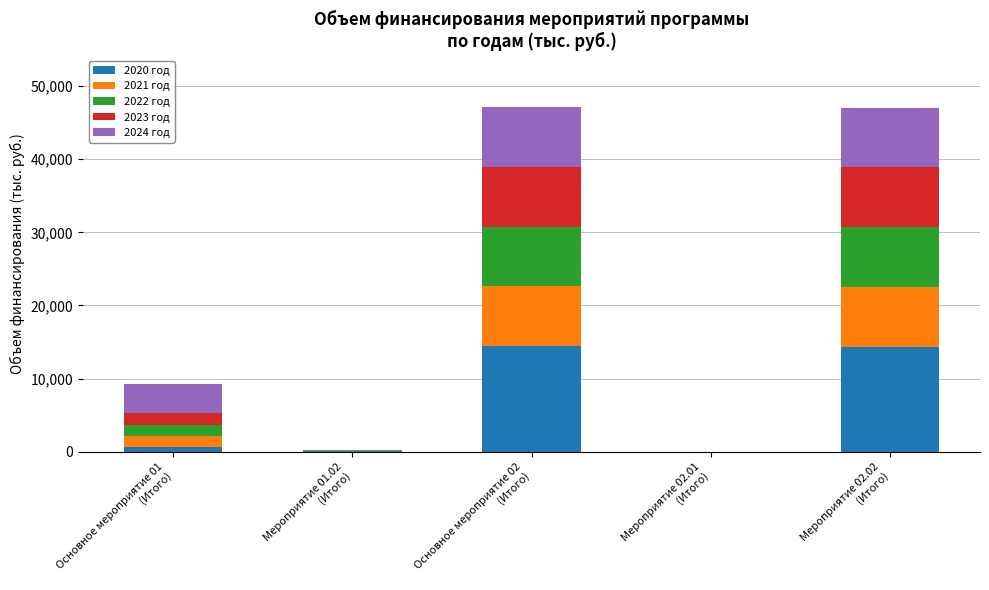

What is the sum of all 2020 год values?

29406.6